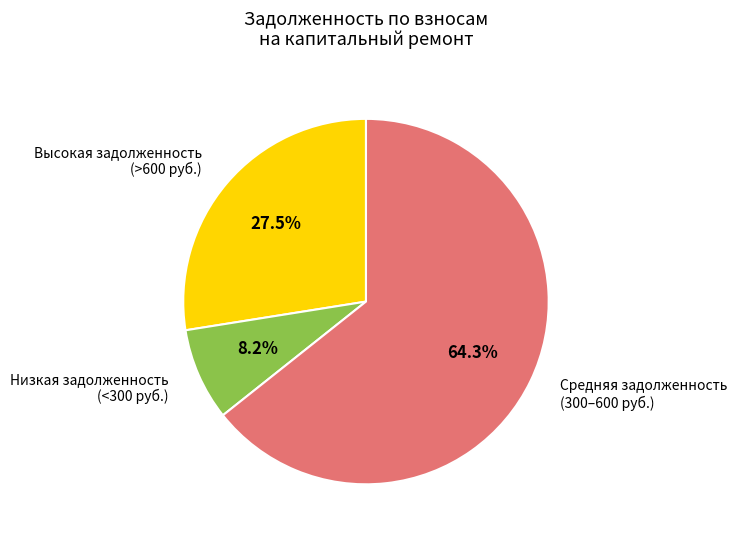

Is there a majority slice in this chart?

Yes